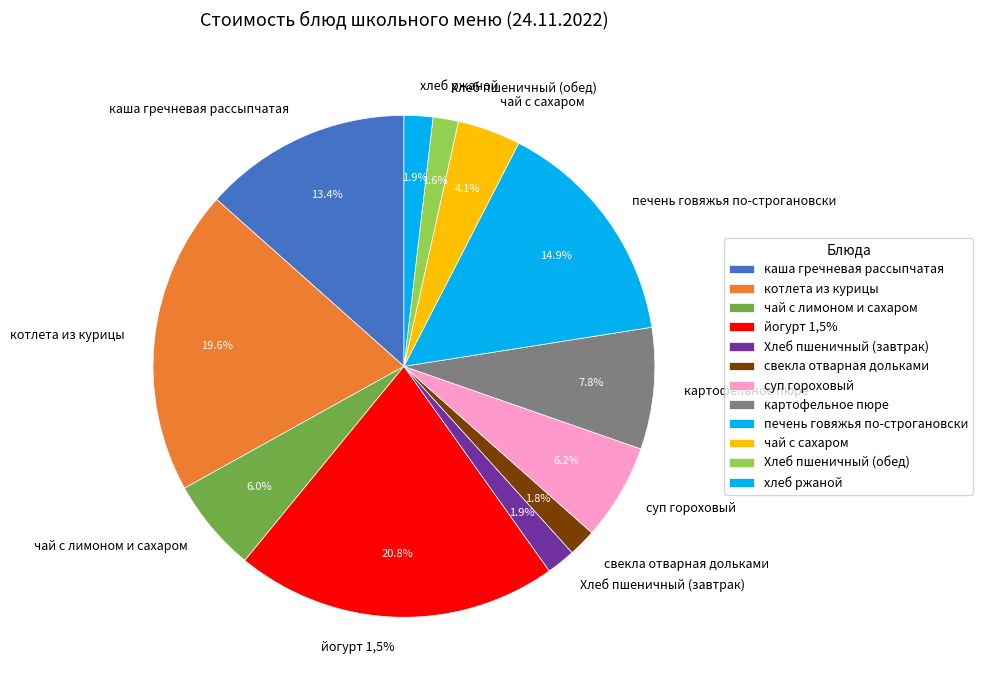

Combined, what portion of the pie is чай с сахаром and чай с лимоном и сахаром?

10.1%